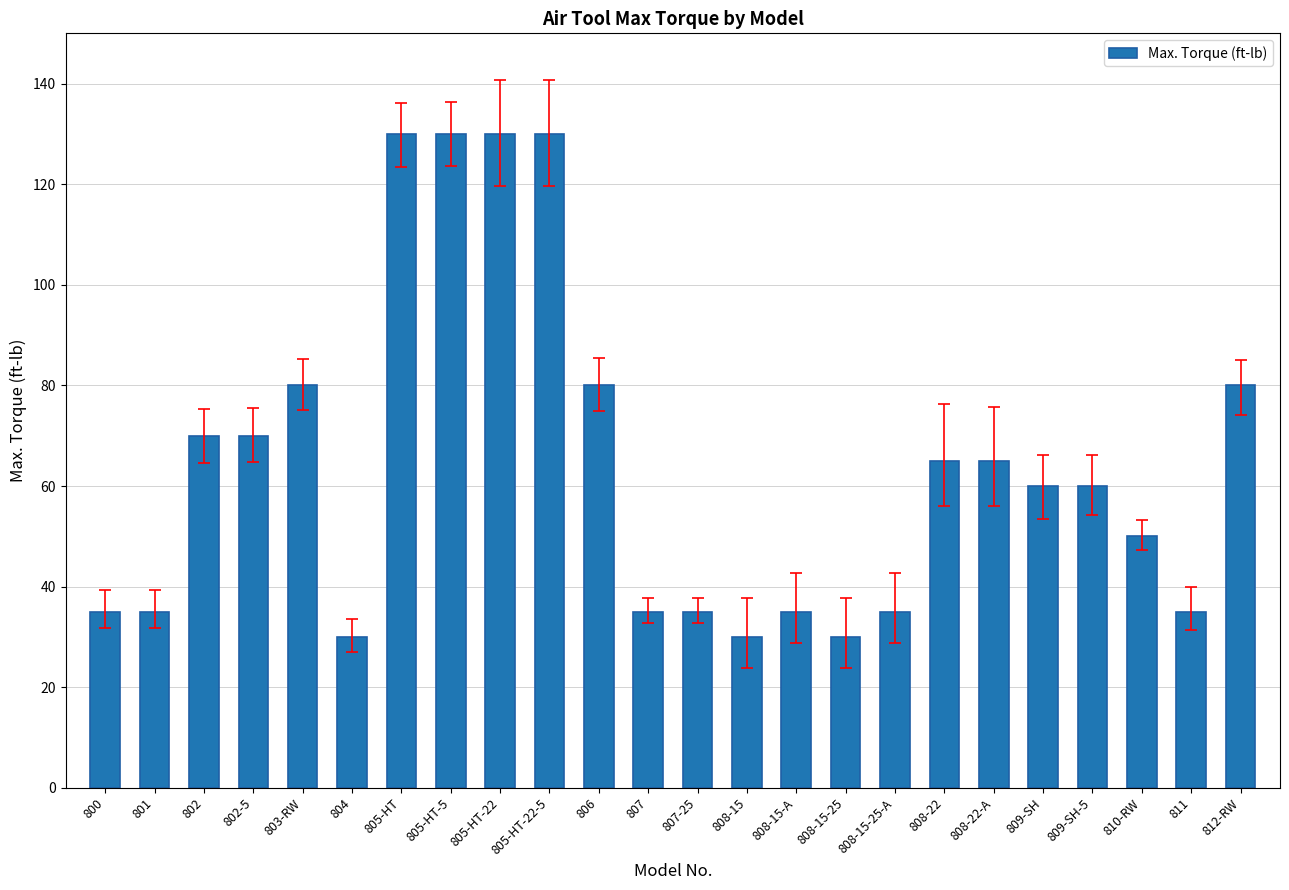

True or false: the data shows 80 at 806.

True